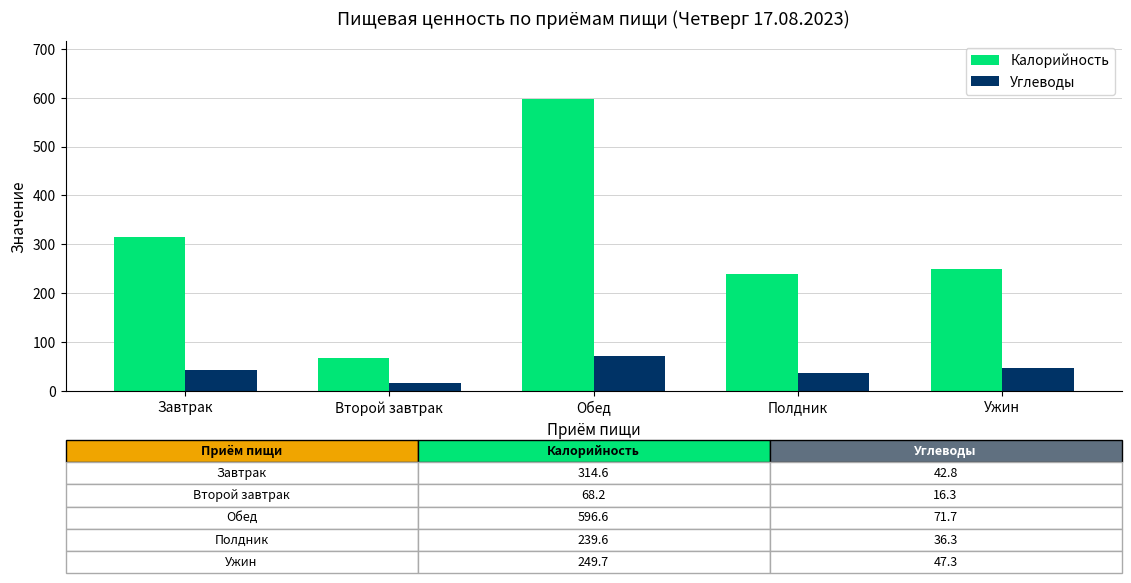

What is the minimum value shown in the chart?

16.3